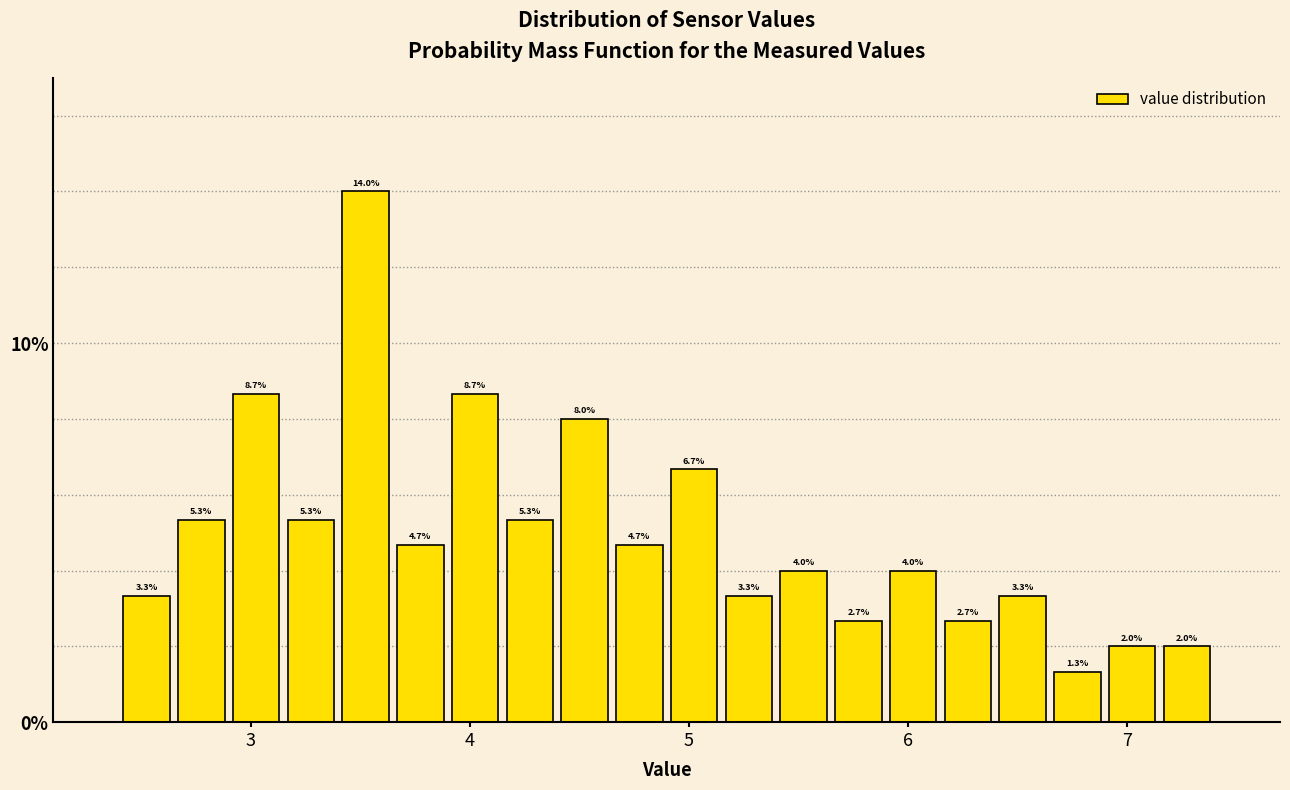

Around what value on the x-axis is the tallest bar? Give the approximate position of its centre, as read against the axis.

3.5